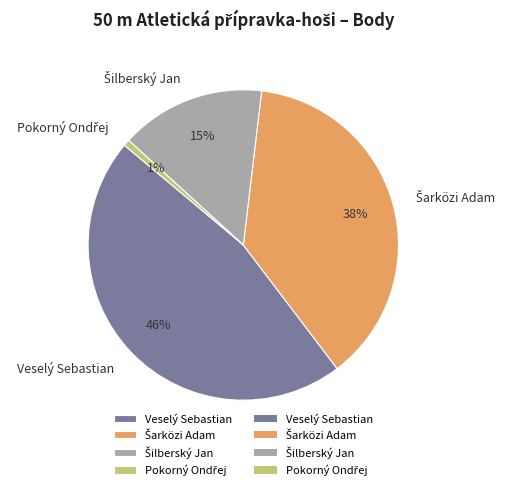

Is it true that Veselý Sebastian is 46% of the pie?

True